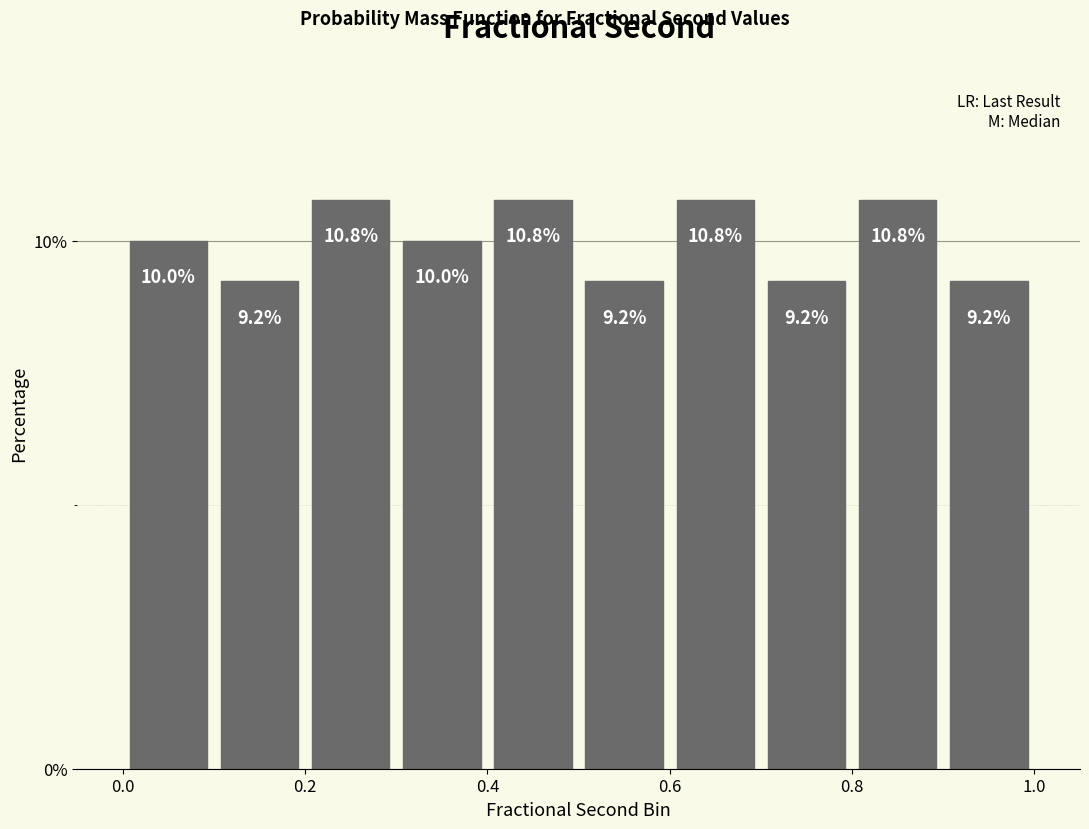

Reading left to right, list every bar in this chart as the range it spans on the x-axis followed by its height.

0.0 to 0.1: 10.0
0.1 to 0.2: 9.2
0.2 to 0.3: 10.8
0.3 to 0.4: 10.0
0.4 to 0.5: 10.8
0.5 to 0.6: 9.2
0.6 to 0.7: 10.8
0.7 to 0.8: 9.2
0.8 to 0.9: 10.8
0.9 to 1.0: 9.2